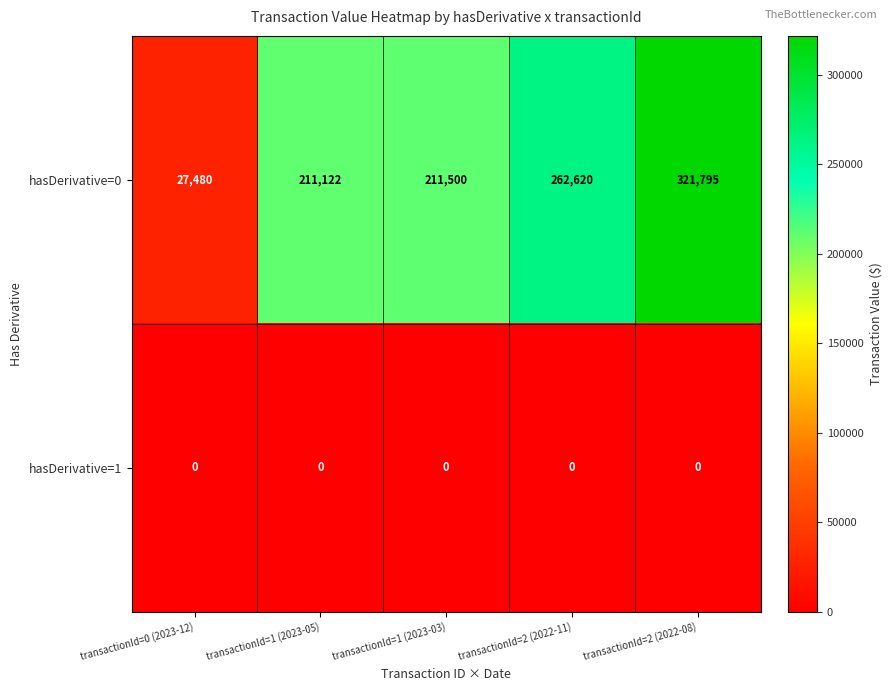

What is the difference between the highest and lowest values at transactionId=0 (2023-12)?

27480